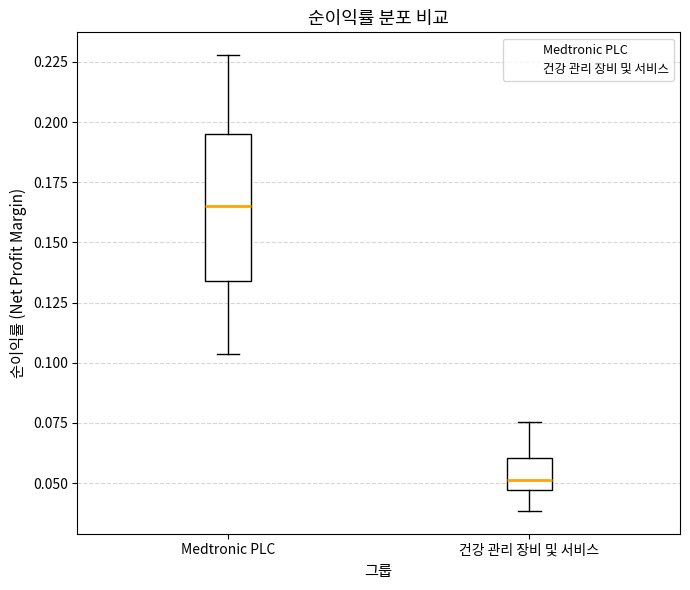

Reading left to right, transcribe this box plot: for each box, give where its median line is, the range the box spans, and where its two whiskers end, as read against the y-axis. The values are not printed on the chart, so give them approximately, as read against the axis.

Medtronic PLC: median 0.165, box 0.135 to 0.195, whiskers 0.105 to 0.230
건강 관리 장비 및 서비스: median 0.050, box 0.045 to 0.060, whiskers 0.040 to 0.075